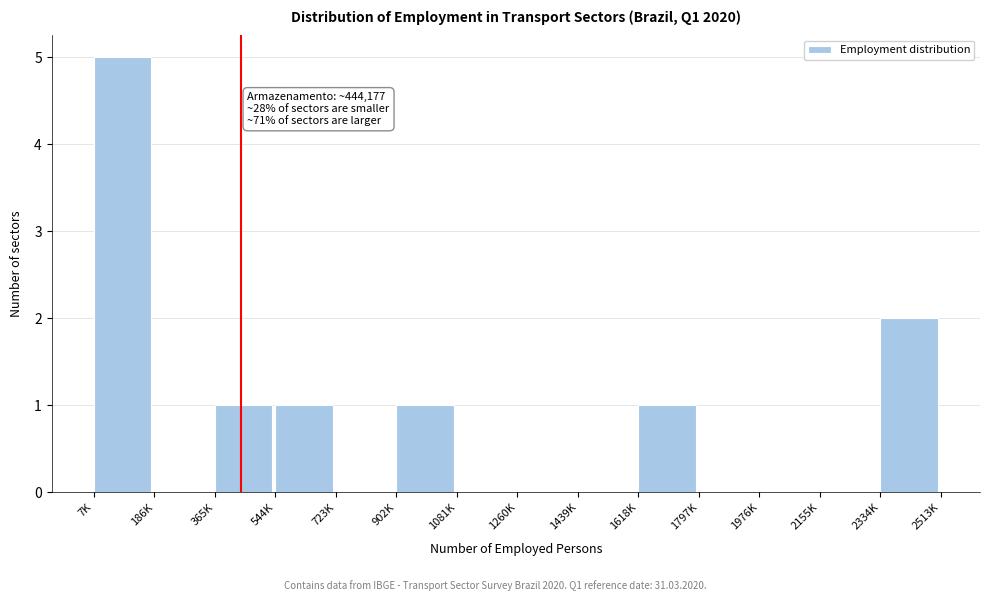

Reading right to left, transcribe all the data shown in this chart.

2334K=2	2155K=0	1976K=0	1797K=0	1618K=1	1439K=0	1260K=0	1081K=0	902K=1	723K=0	544K=1	365K=1	186K=0	7K=5